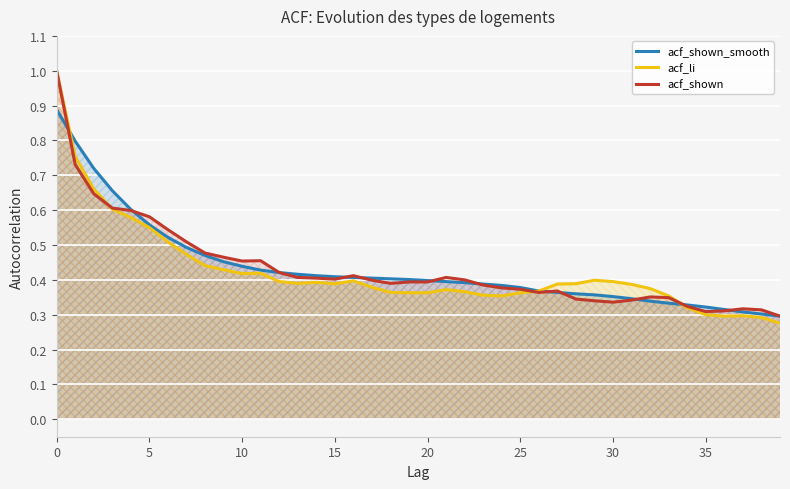

Where is acf_shown_smooth nearest to the value 0?

39